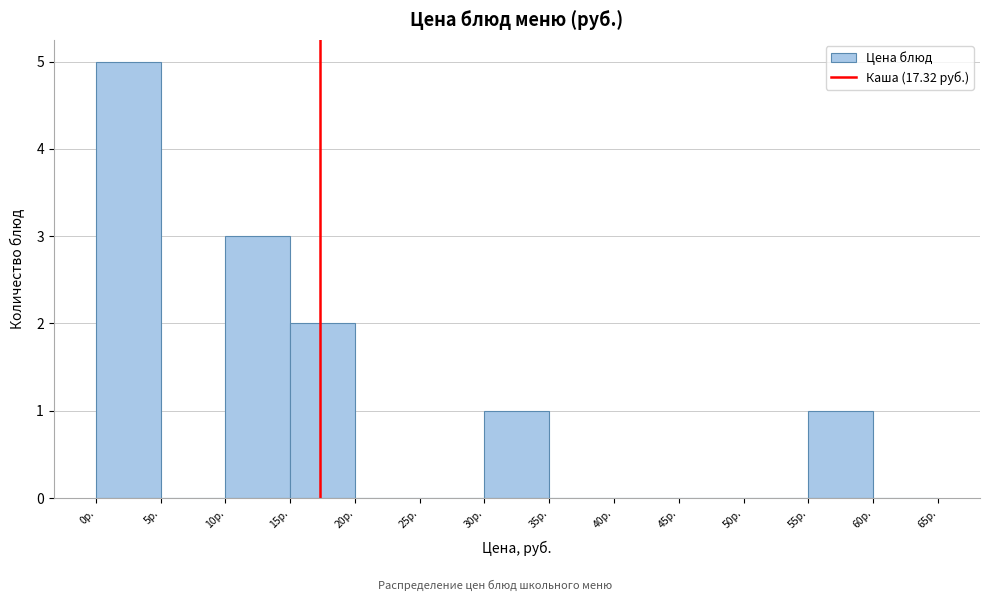

Over which range of the x-axis is the bar tallest?

0 to 5